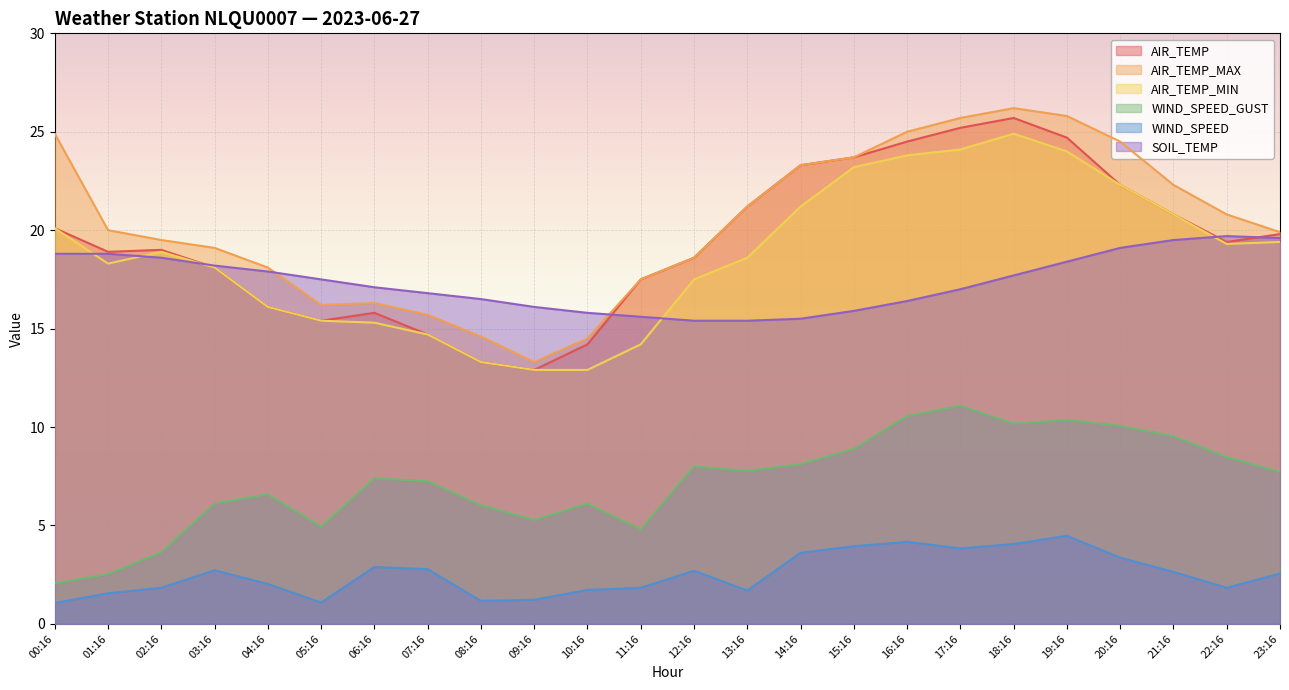

What is the difference between the highest and lowest values at 03:16?

16.4